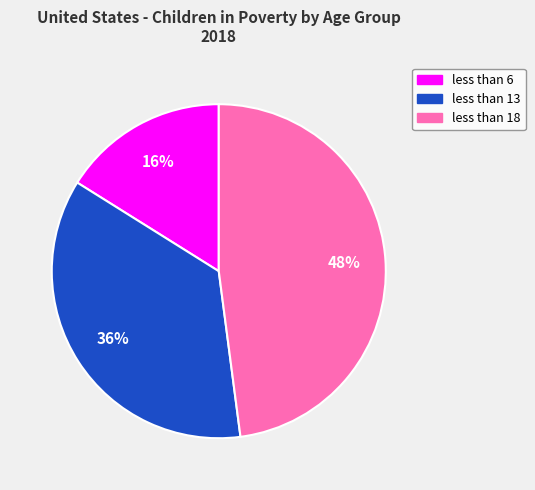

What percentage is the less than 18 slice, to the nearest percent?

48%